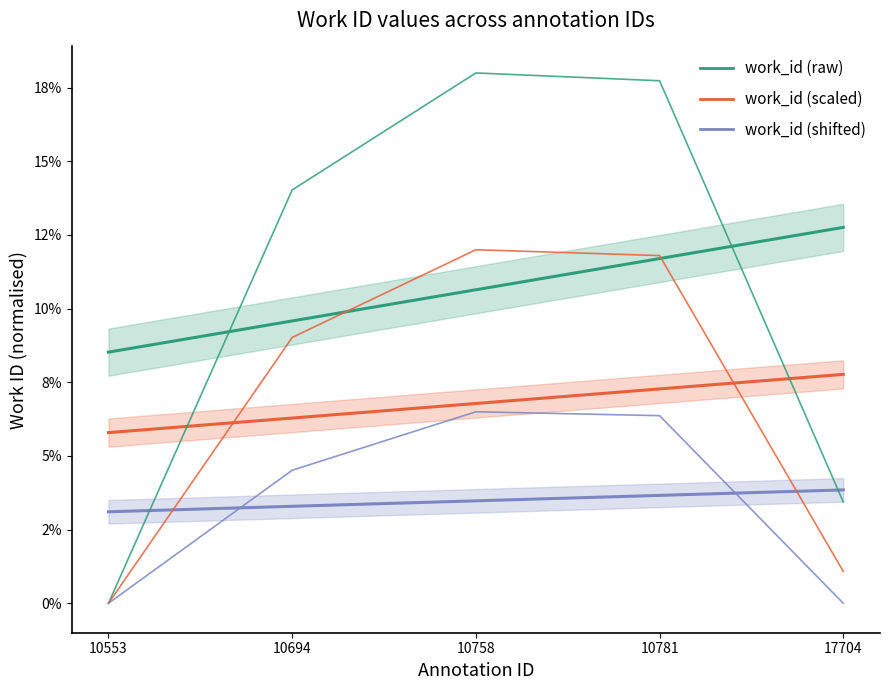

Where is work_id (shifted) nearest to the value 3?

10694